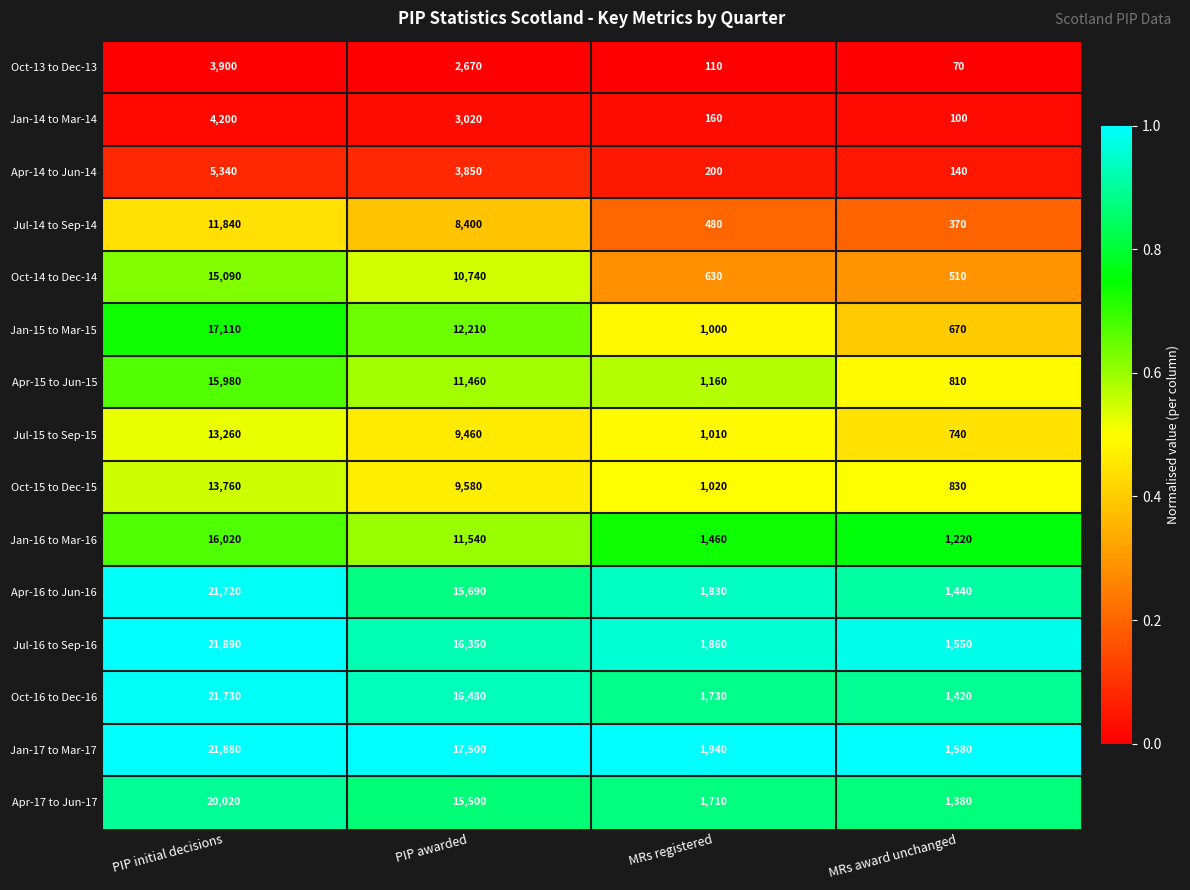

What is the difference between the maximum and second lowest values in the Jan-17 to Mar-17 series?

19940